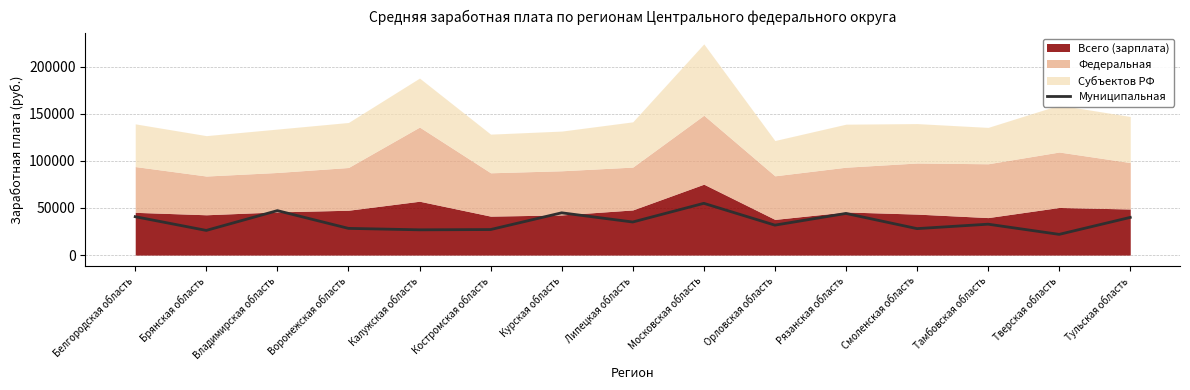

How many data points are less than 32778?

7